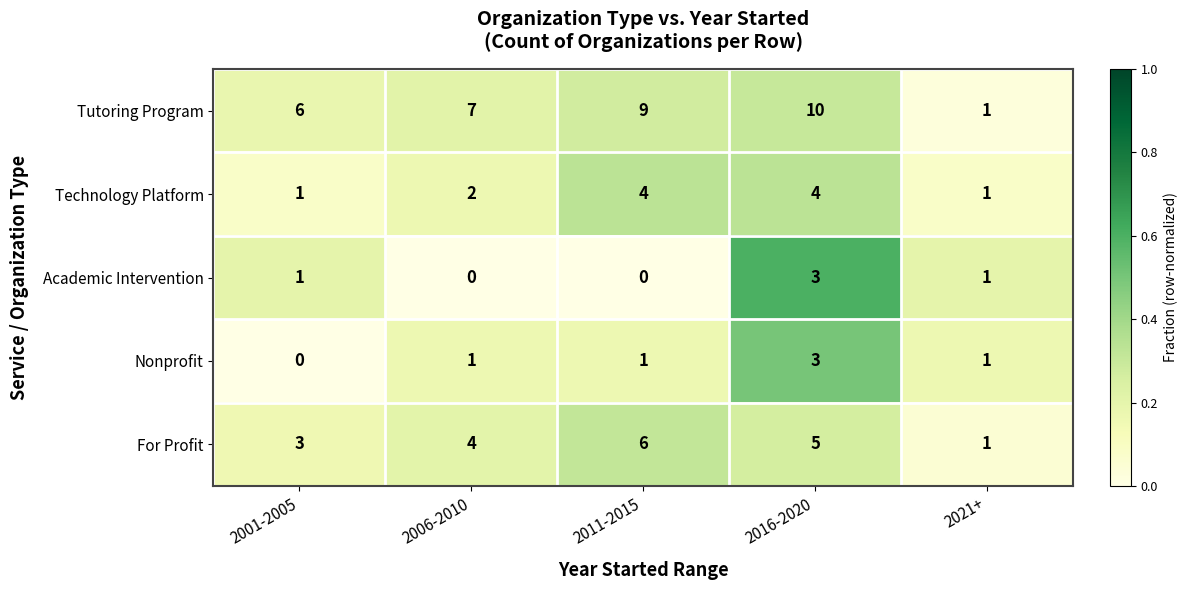

Count the Technology Platform values in the range 1 to 4.

5